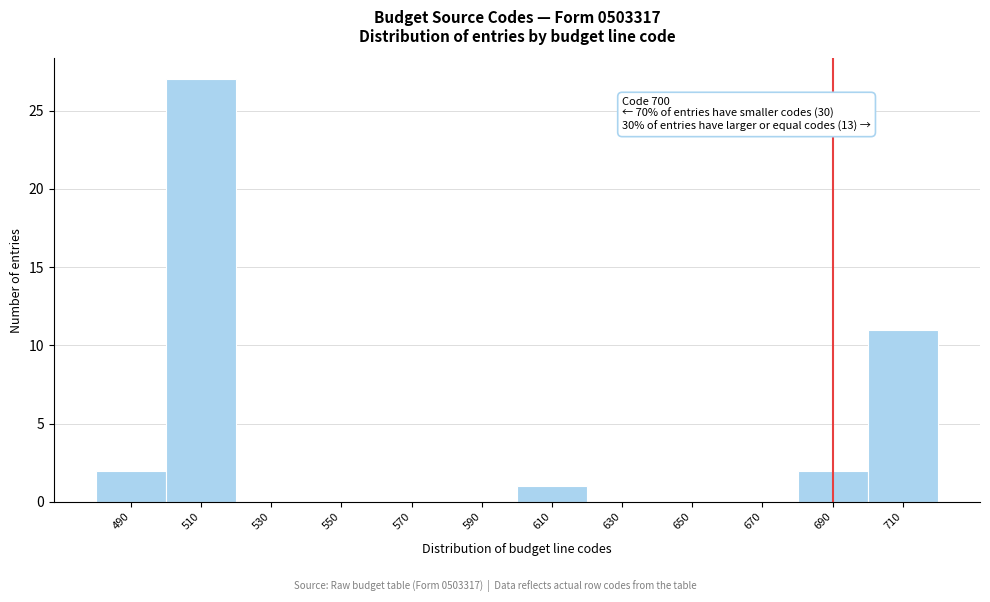

Reading left to right, transcribe all the data shown in this chart.

490=2	510=27	530=0	550=0	570=0	590=0	610=1	630=0	650=0	670=0	690=2	710=11